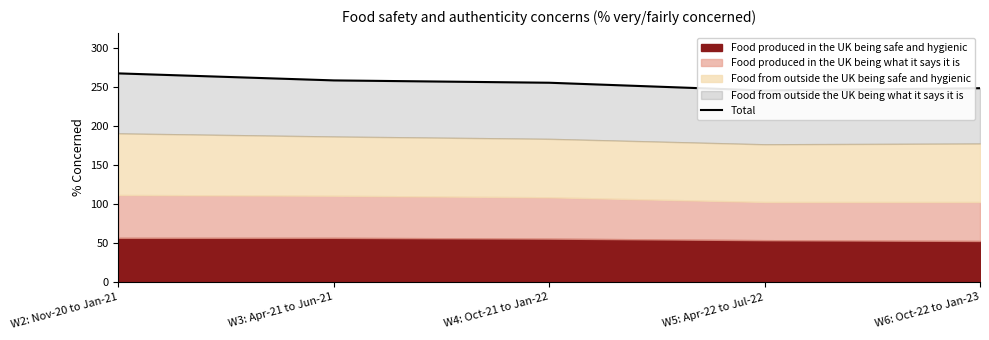

What is the label of the 5th point from the right?

W2: Nov-20 to Jan-21